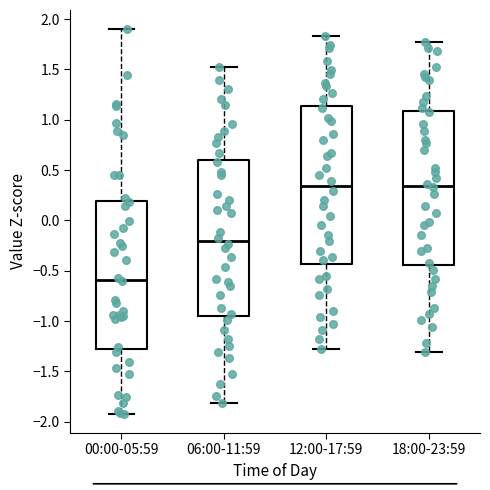

Reading left to right, transcribe this box plot: for each box, give where its median line is, the range the box spans, and where its two whiskers end, as read against the y-axis. The values are not printed on the chart, so give them approximately, as read against the axis.

00:00-05:59: median -0.60, box -1.25 to 0.20, whiskers -1.90 to 1.90
06:00-11:59: median -0.20, box -0.95 to 0.60, whiskers -1.80 to 1.50
12:00-17:59: median 0.35, box -0.45 to 1.15, whiskers -1.30 to 1.85
18:00-23:59: median 0.35, box -0.45 to 1.10, whiskers -1.30 to 1.75